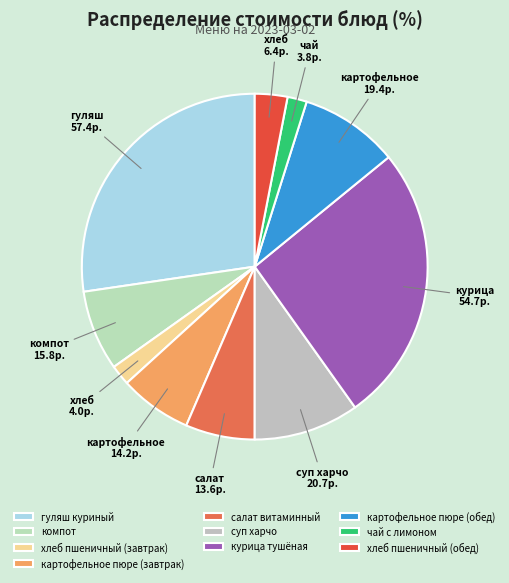

Is there a majority slice in this chart?

No